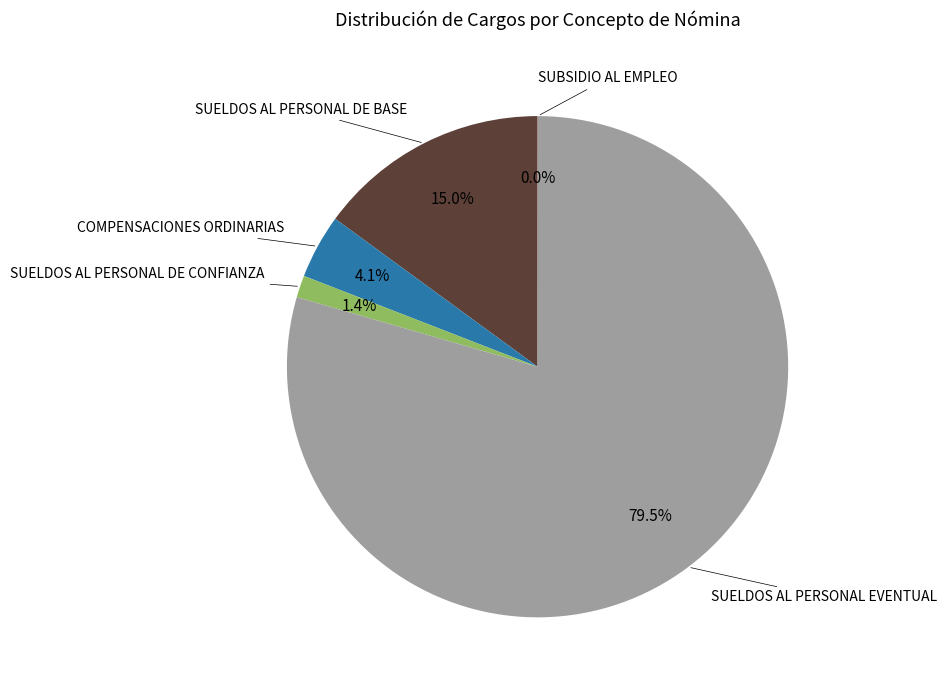

True or false: SUELDOS AL PERSONAL DE CONFIANZA accounts for 10% of the total.

False